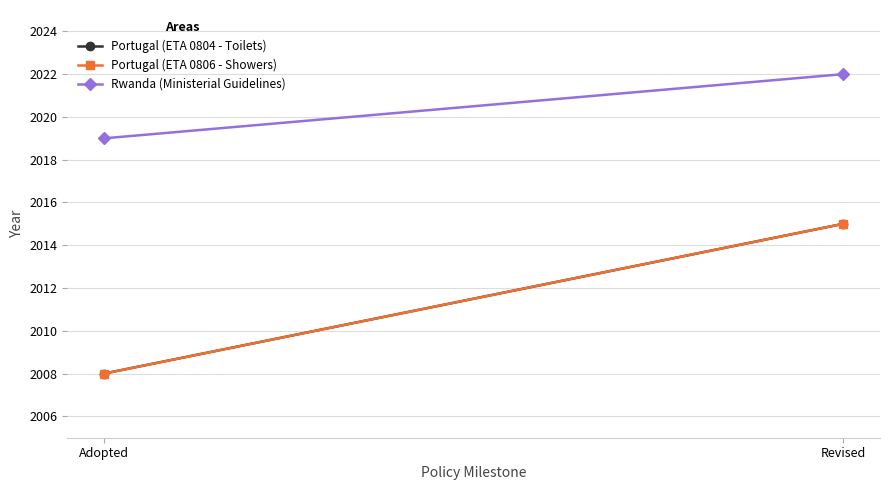

Reading left to right, extract all data points from this chart.

Portugal (ETA 0804 - Toilets): 2008	2015
Portugal (ETA 0806 - Showers): 2008	2015
Rwanda (Ministerial Guidelines): 2019	2022